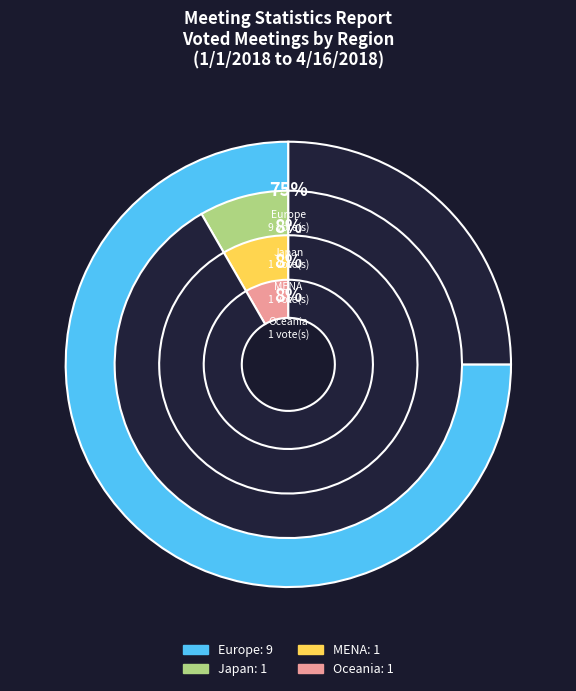

Approximately how many times larger is the value at Japan compared to Oceania?

1.0